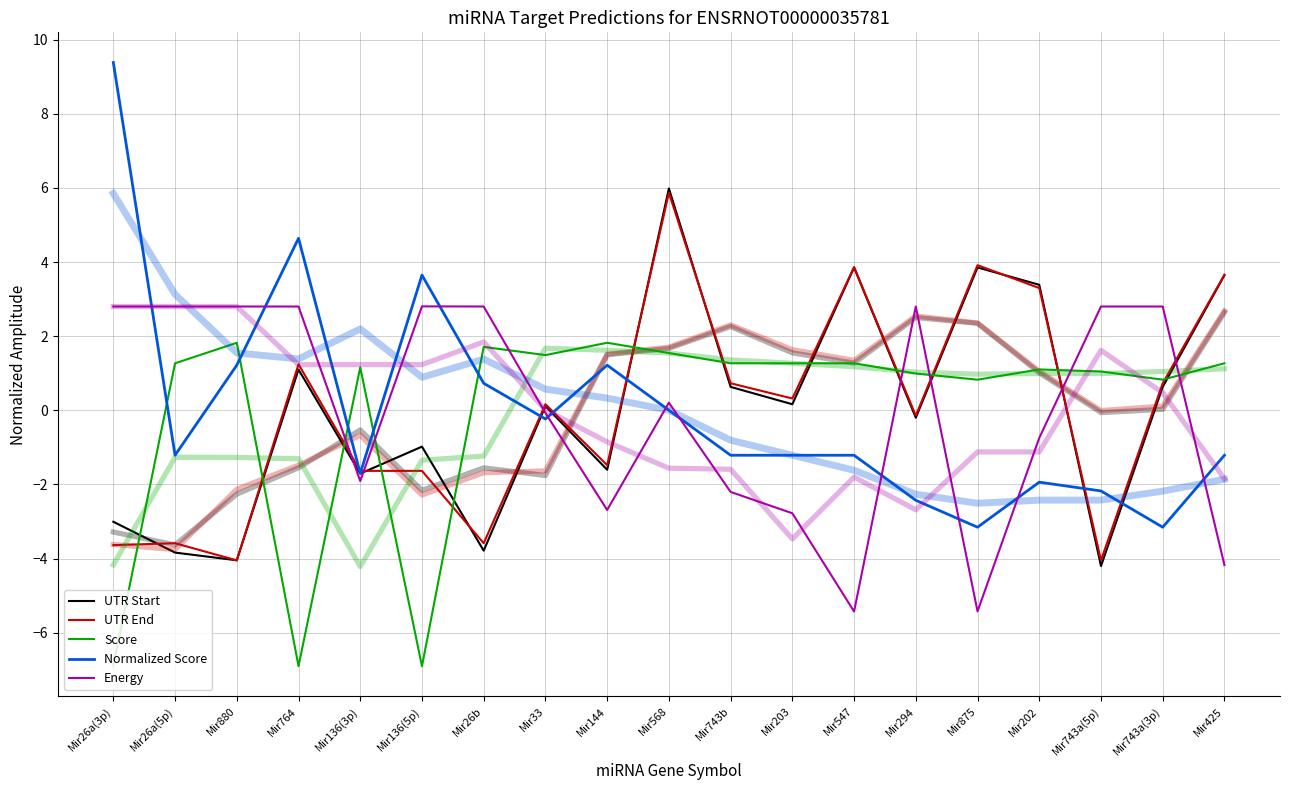

The Energy series shows -5.4 at Mir547. True or false?

True